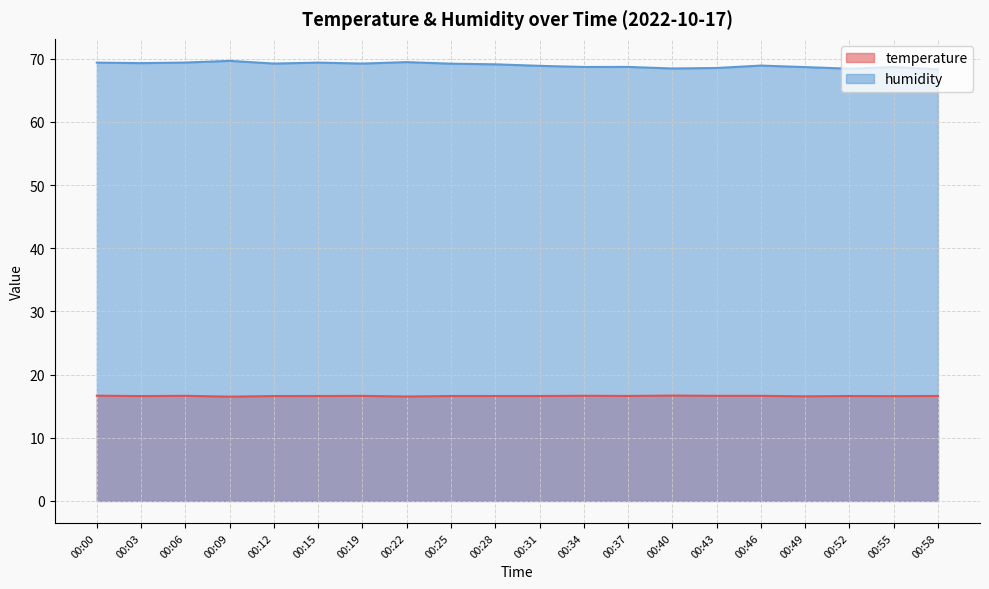

Which category has the lowest value in the temperature series?

00:09